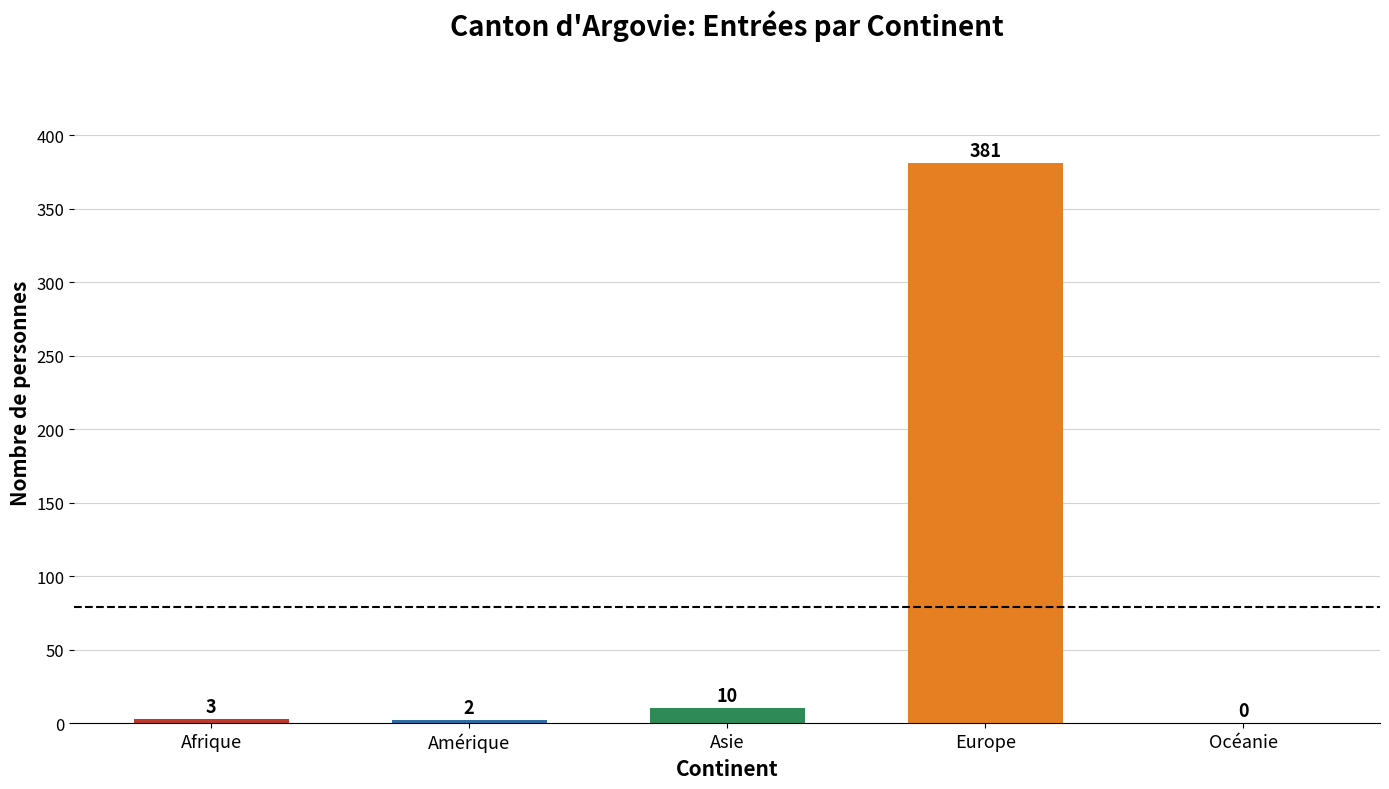

Which has a higher value, Europe or Amérique?

Europe